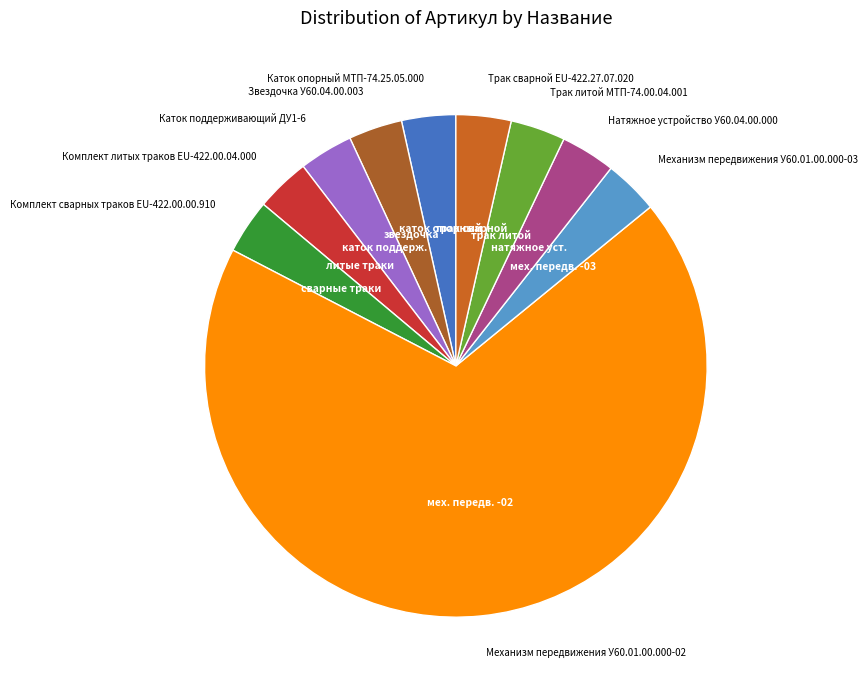

Approximately how many times larger is the value at Трак литой МТП-74.00.04.001 compared to Натяжное устройство У60.04.00.000?

1.0